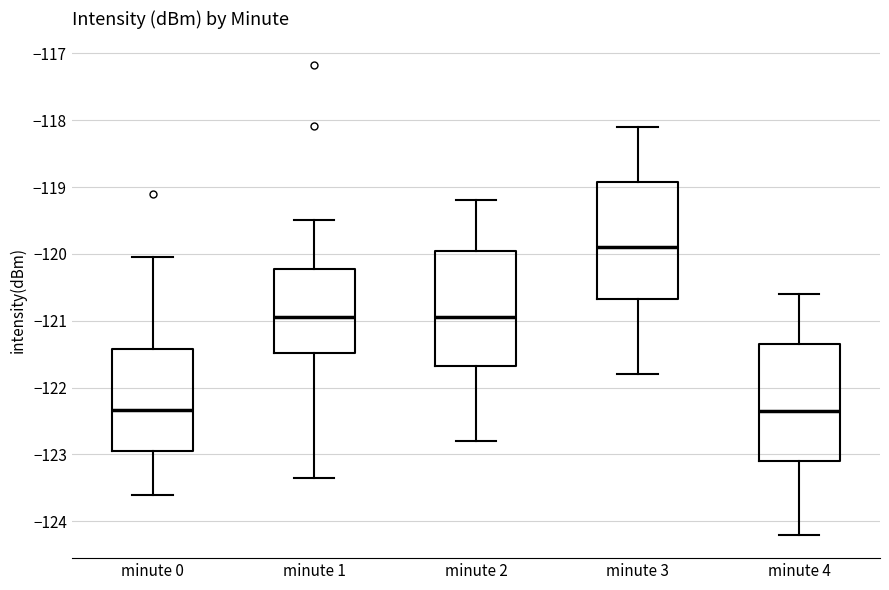

Reading left to right, transcribe this box plot: for each box, give where its median line is, the range the box spans, and where its two whiskers end, as read against the y-axis. The values are not printed on the chart, so give them approximately, as read against the axis.

minute 0: median -122.3, box -123.0 to -121.4, whiskers -123.6 to -120.0
minute 1: median -120.9, box -121.5 to -120.2, whiskers -123.4 to -119.5
minute 2: median -120.9, box -121.7 to -119.9, whiskers -122.8 to -119.2
minute 3: median -119.9, box -120.7 to -118.9, whiskers -121.8 to -118.1
minute 4: median -122.3, box -123.1 to -121.3, whiskers -124.2 to -120.6